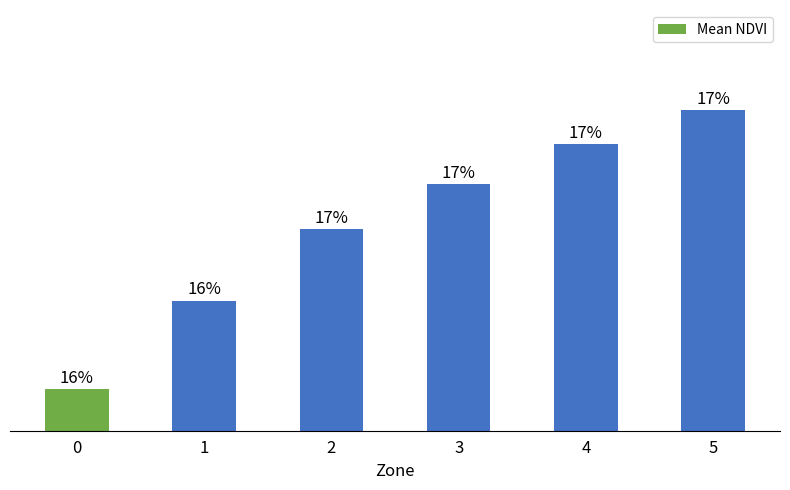

Are the bars horizontal?

No